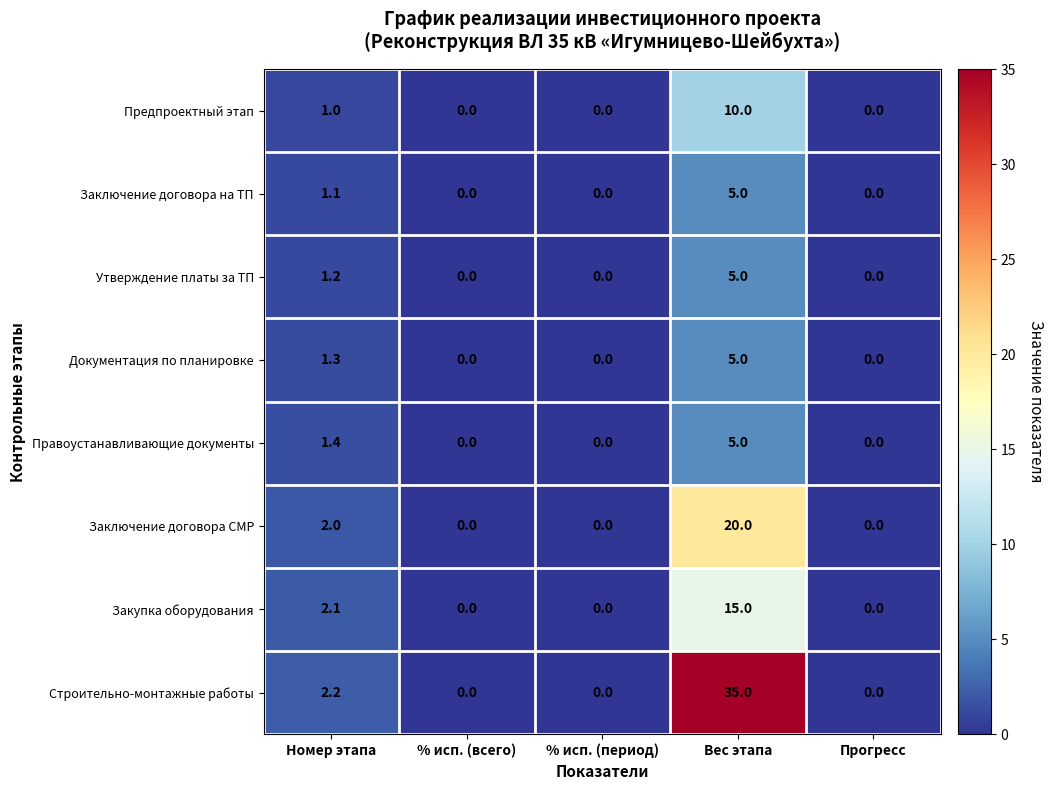

What is the sum of all Закупка оборудования values?

17.1